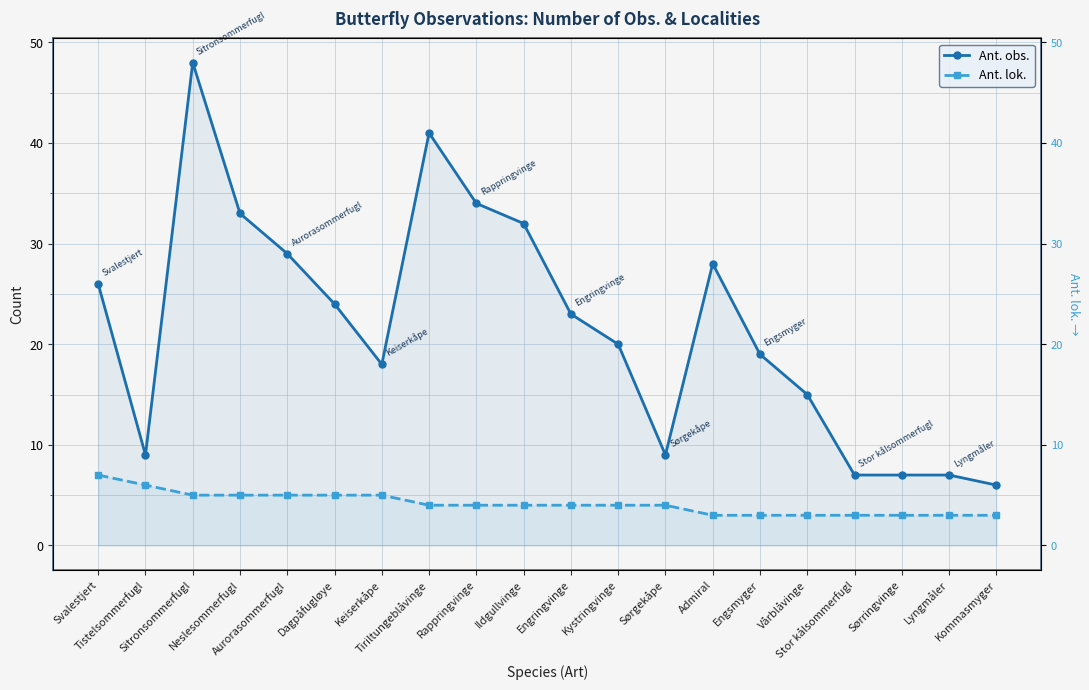

Reading left to right, what are all the values shown in this chart?

Ant. obs.: 26	9	48	33	29	24	18	41	34	32	23	20	9	28	19	15	7	7	7	6
Ant. lok.: 7	6	5	5	5	5	5	4	4	4	4	4	4	3	3	3	3	3	3	3